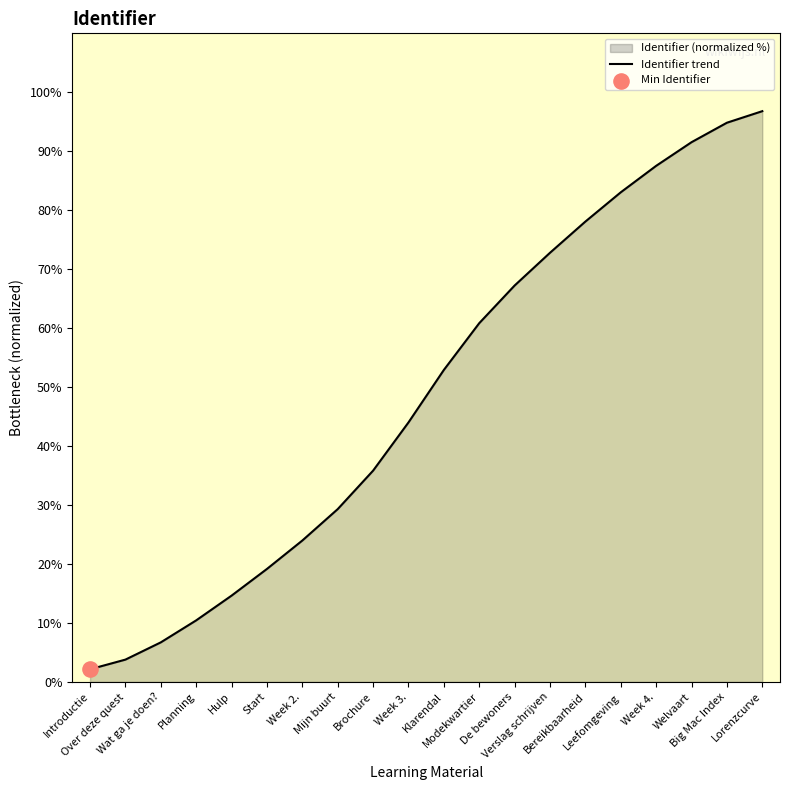

What is the change in value from Planning to Start?

+8.7